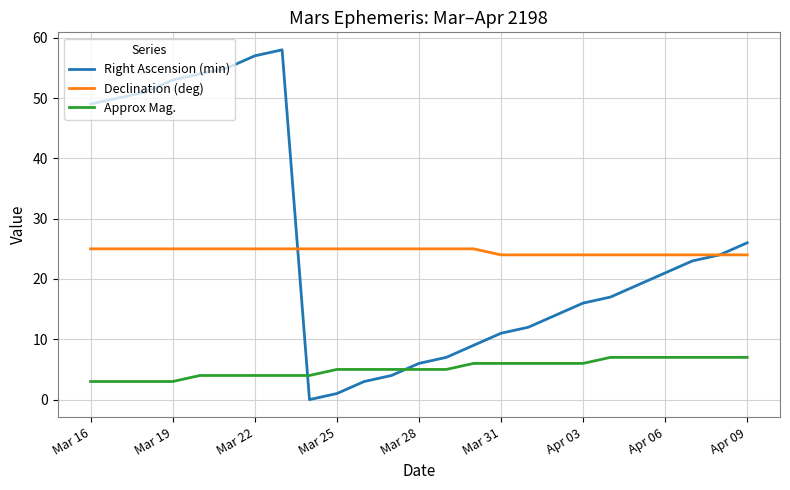

True or false: Approx Mag. and Declination (deg) cross at least once.

False